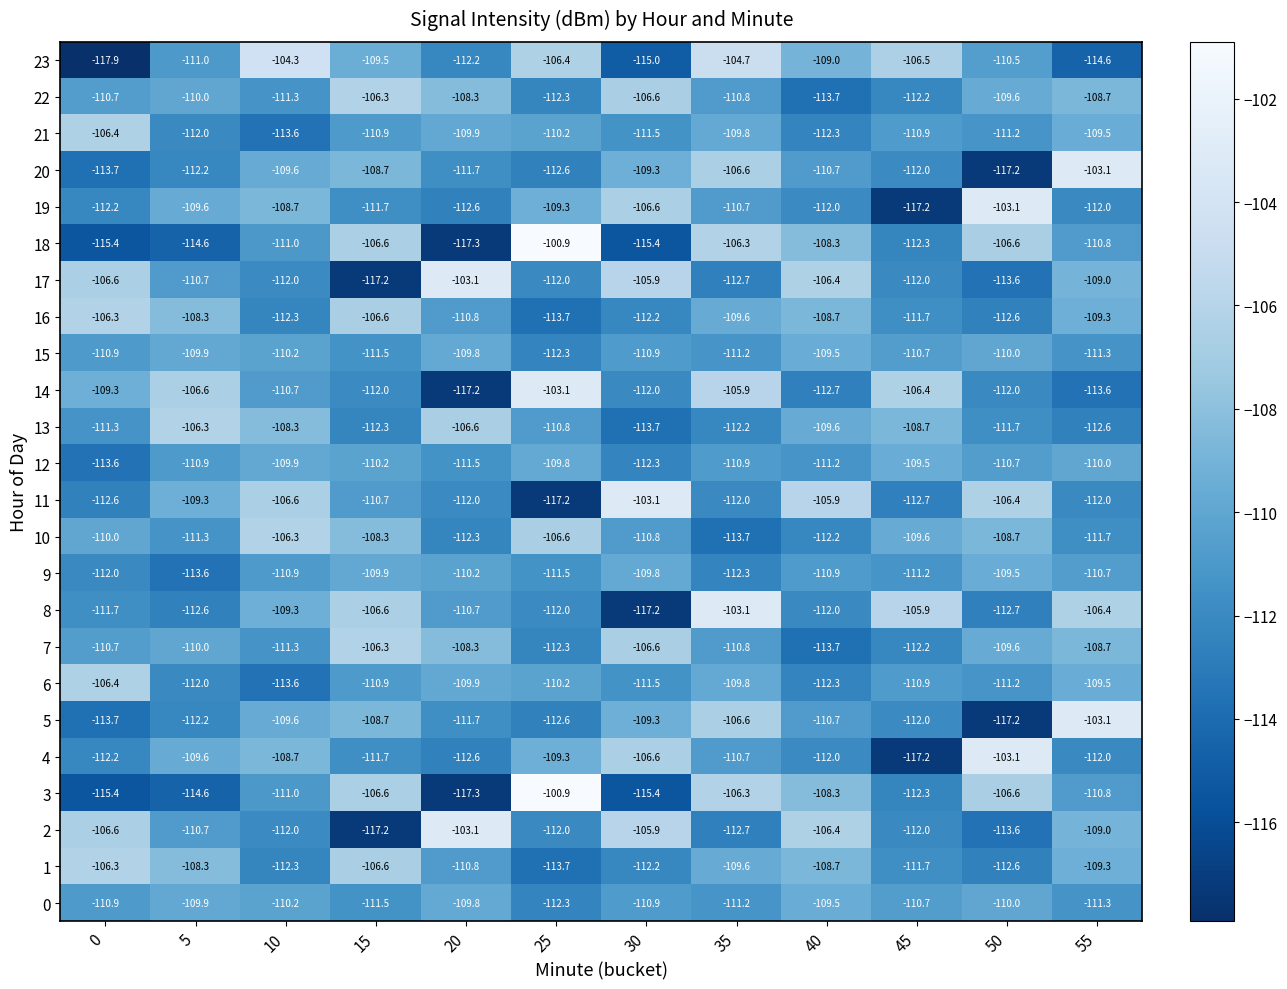

What is the average value of the 4 series?

-110.5